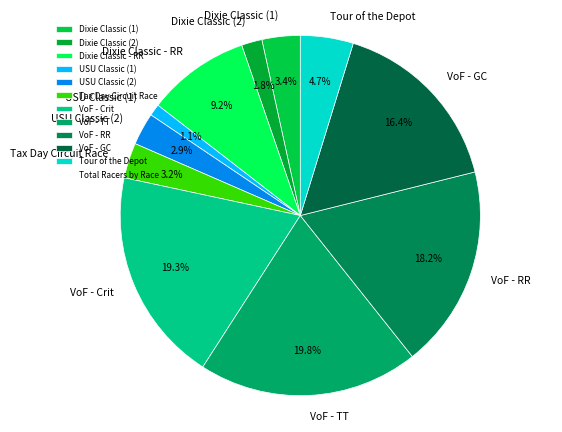

Combined, do Tax Day Circuit Race and VoF - GC account for over 50%?

No